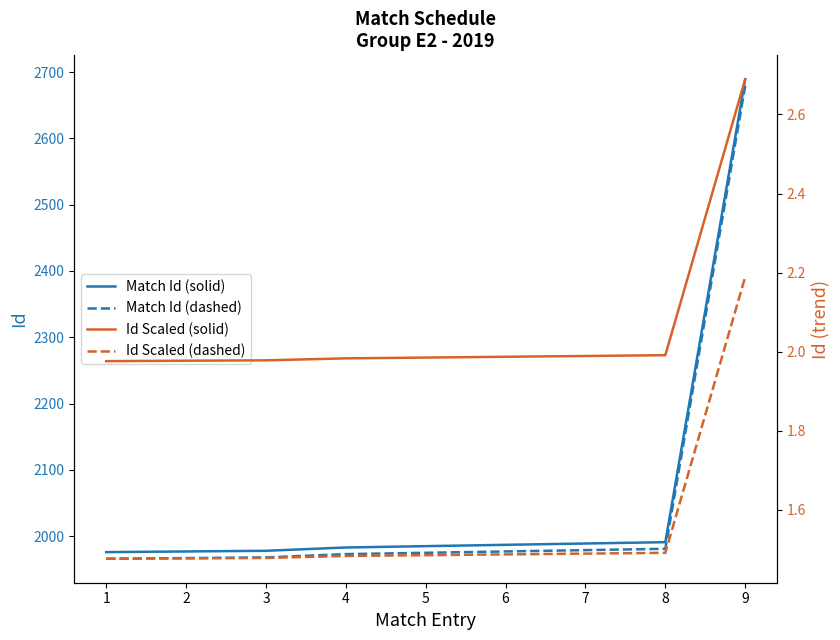

How many lines are shown in the chart?

4